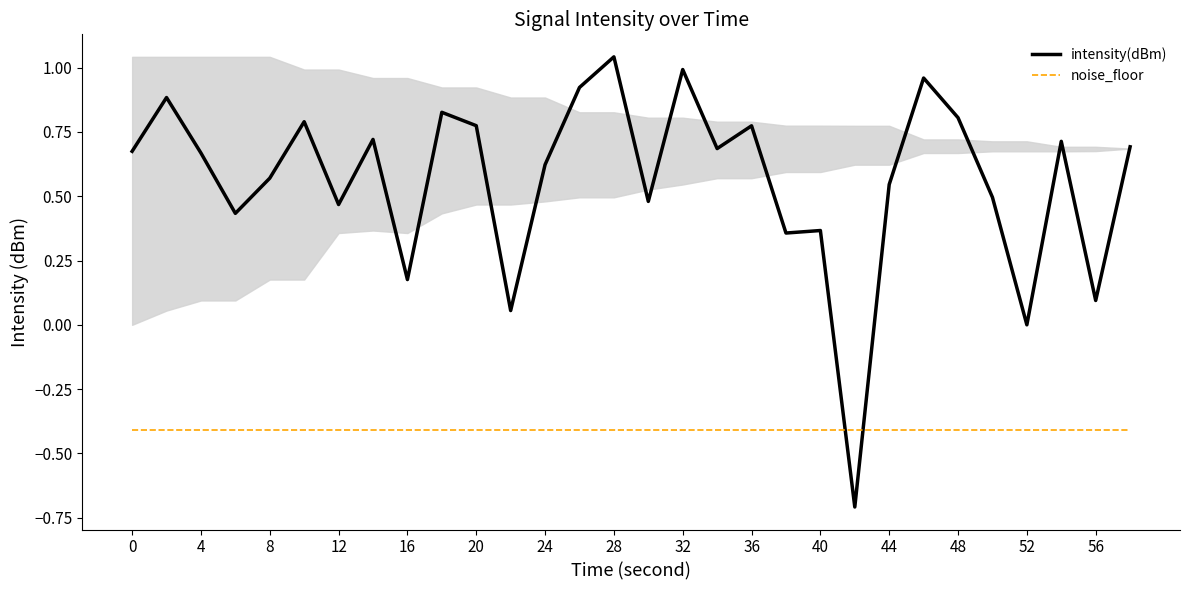

What is the highest value of the noise_floor series?

-0.4